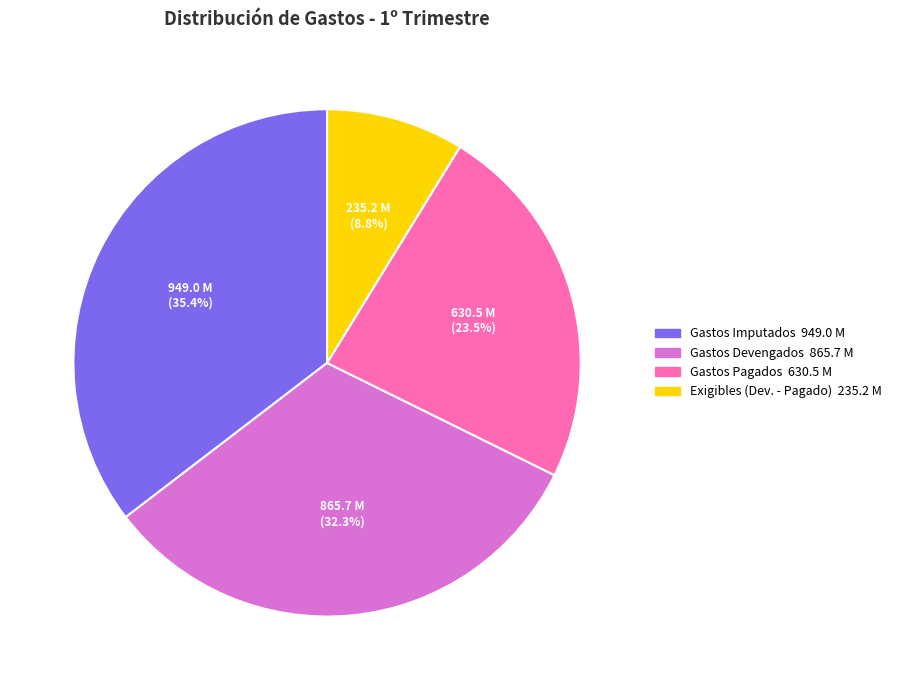

How many slices are in this pie chart?

4